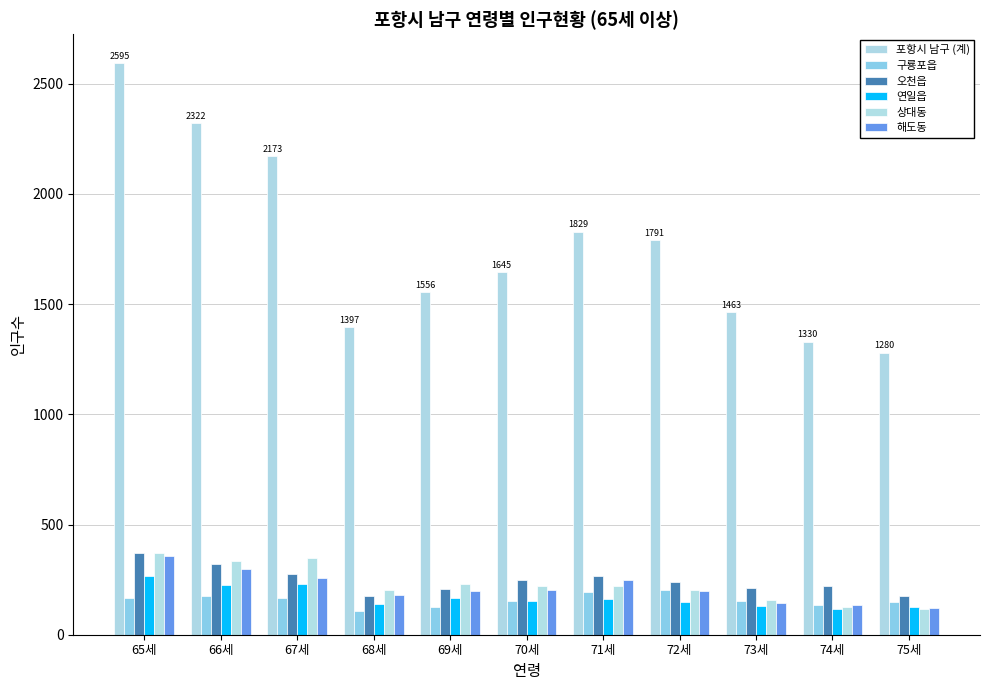

What are all the series names shown in the legend?

포항시 남구 (계), 구룡포읍, 오천읍, 연일읍, 상대동, 해도동